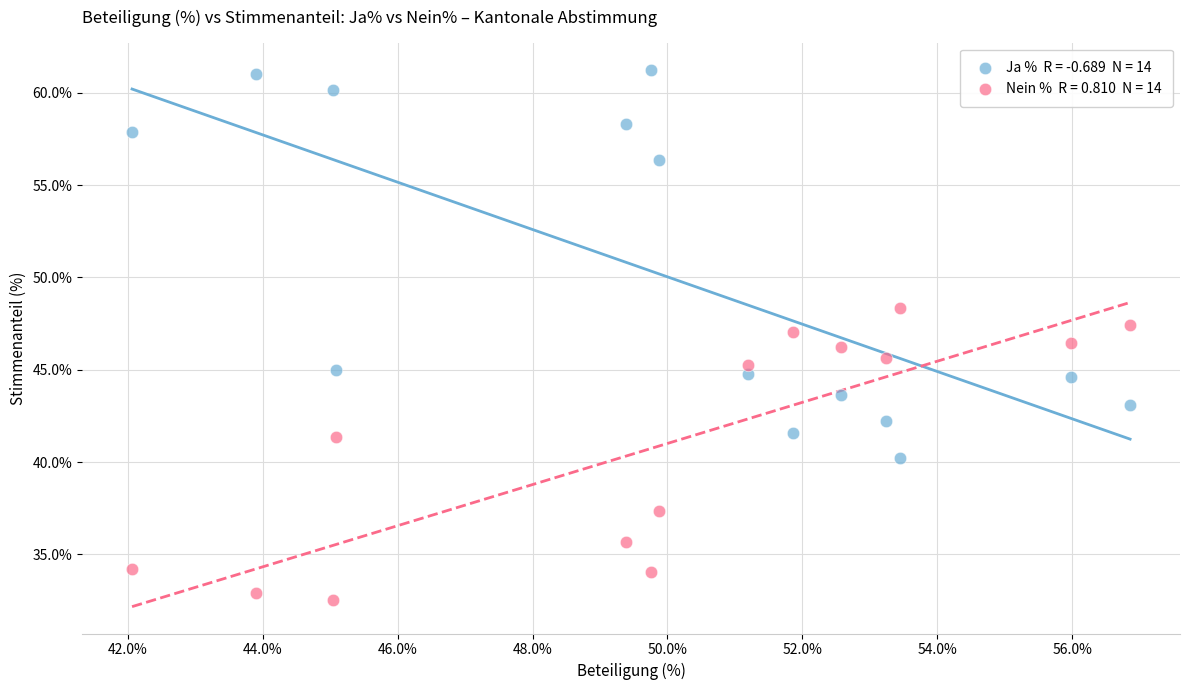

Across all data points, what is the range of X values (max minus min)?

14.8